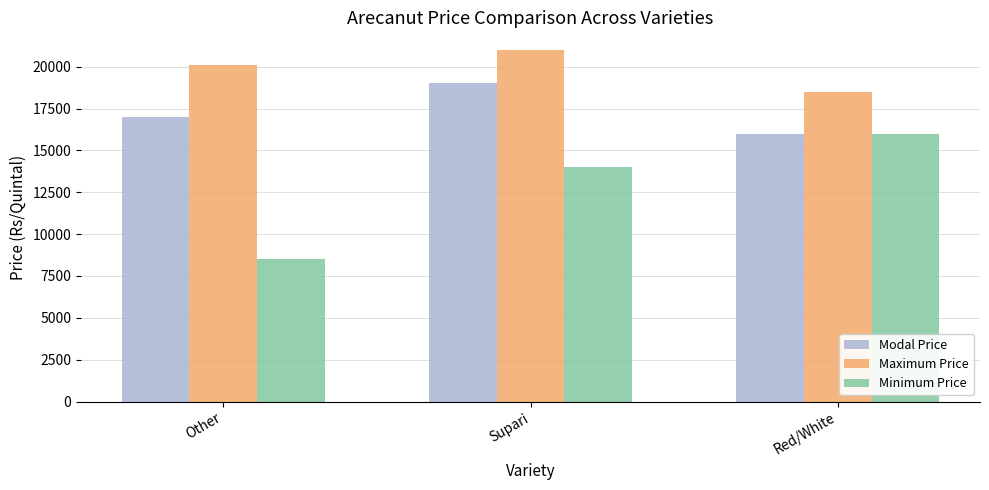

What is the difference between the maximum and minimum values in the Minimum Price series?

7500